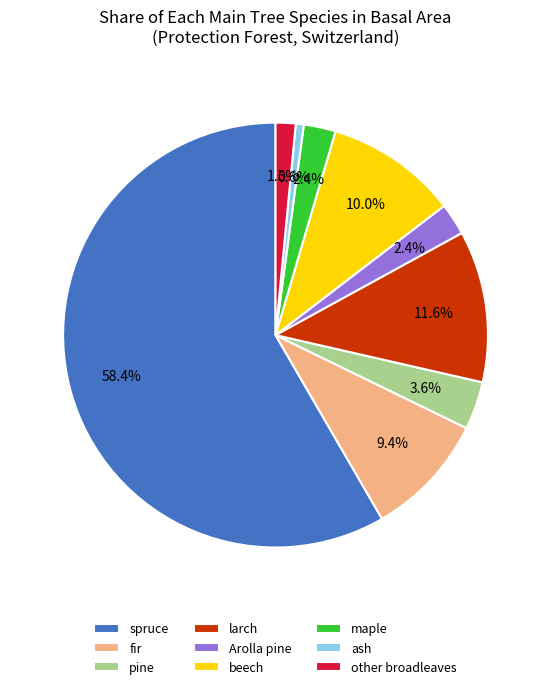

Approximately how many times larger is the value at larch compared to pine?

3.2